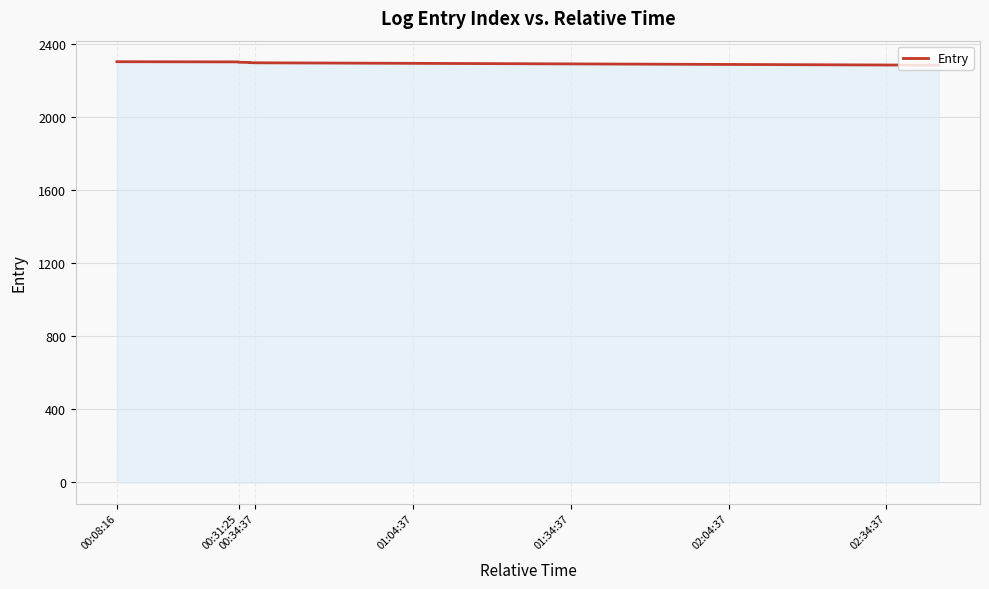

Where does the data first go above 2294?

00:08:16